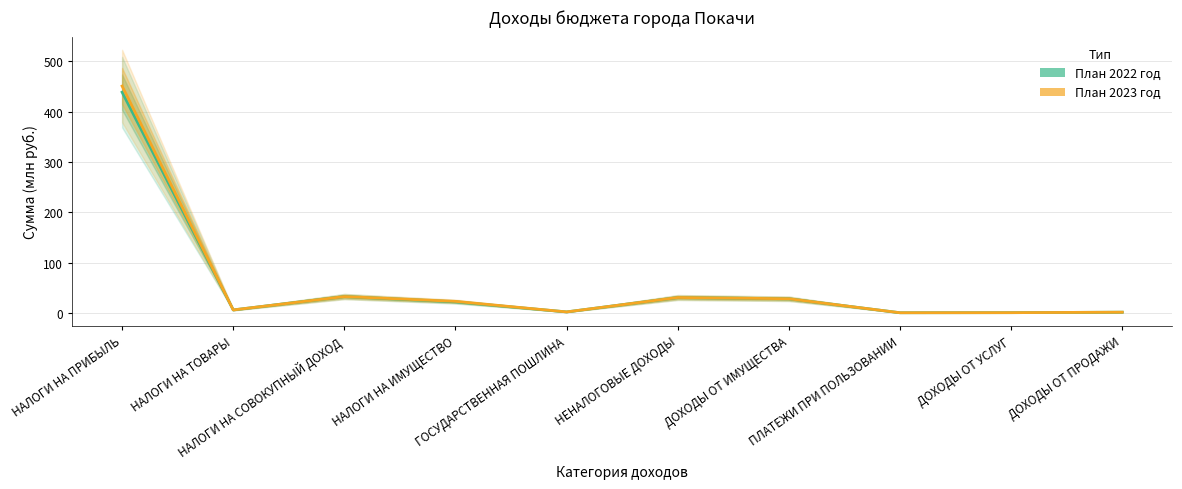

Where is the first local maximum for План 2022 год?

НАЛОГИ НА СОВОКУПНЫЙ ДОХОД